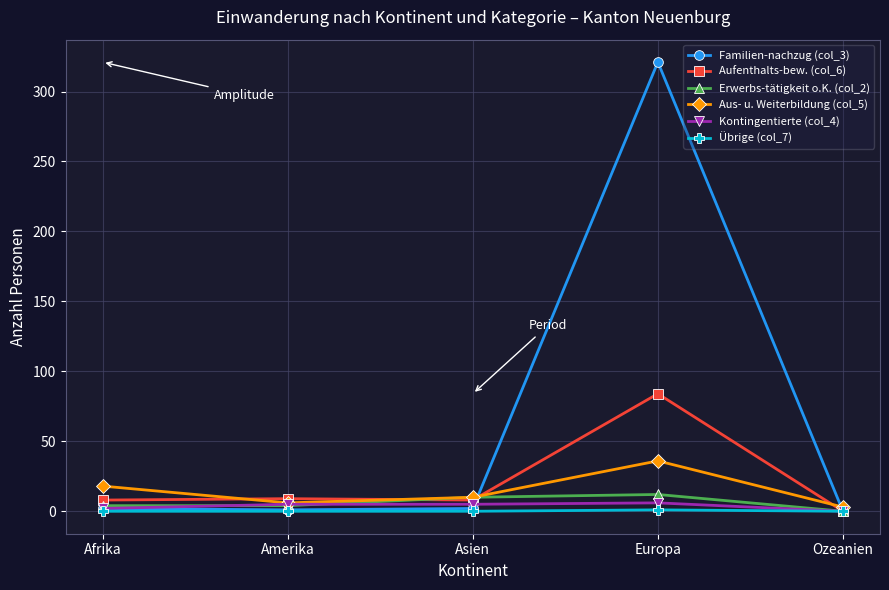

True or false: Aufenthalts-bew. (col_6) has a value of 9 at Amerika.

True